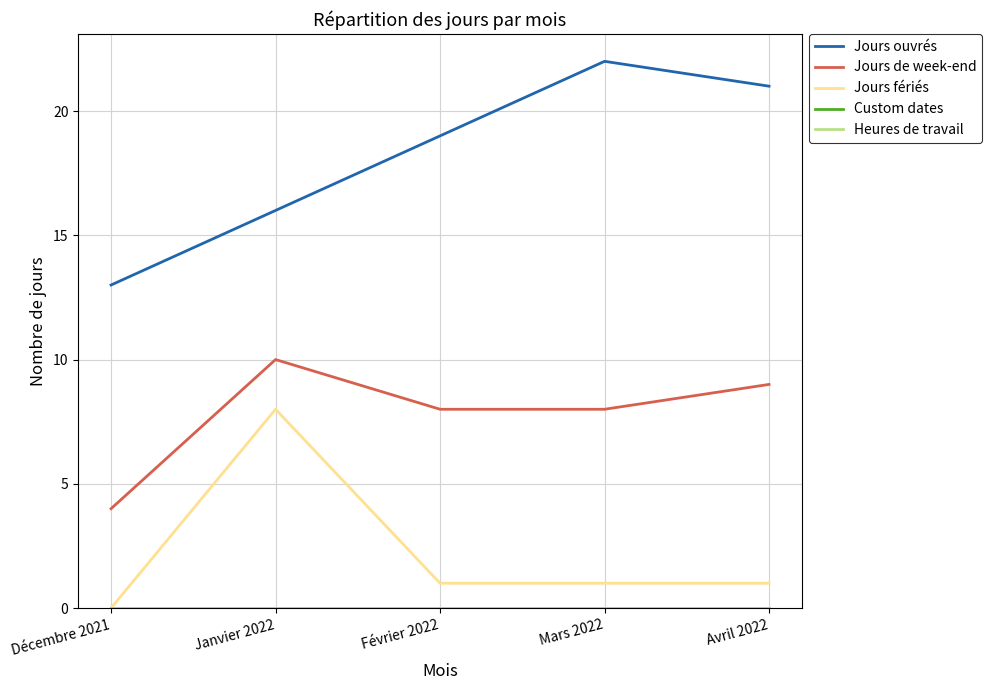

Reading left to right, what are all the values shown in this chart?

Jours ouvrés: Décembre 2021=13	Janvier 2022=16	Février 2022=19	Mars 2022=22	Avril 2022=21
Jours de week-end: Décembre 2021=4	Janvier 2022=10	Février 2022=8	Mars 2022=8	Avril 2022=9
Jours fériés: Décembre 2021=0	Janvier 2022=8	Février 2022=1	Mars 2022=1	Avril 2022=1
Custom dates: Décembre 2021=0	Janvier 2022=0	Février 2022=0	Mars 2022=0	Avril 2022=0
Heures de travail: Décembre 2021=0	Janvier 2022=0	Février 2022=0	Mars 2022=0	Avril 2022=0